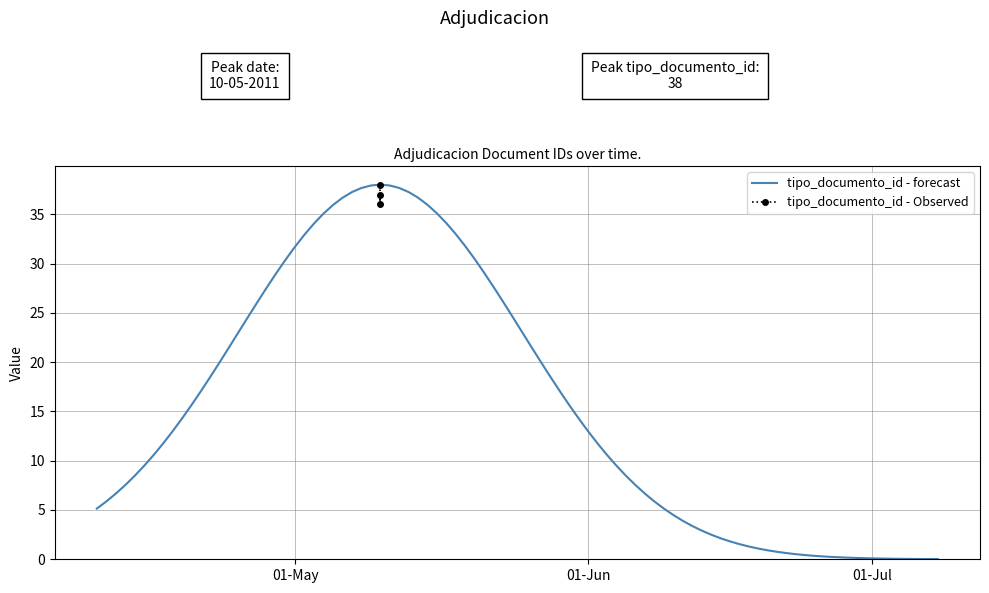

The chart shows a value of 22 at 2011-05-10 10:45:10. True or false?

False